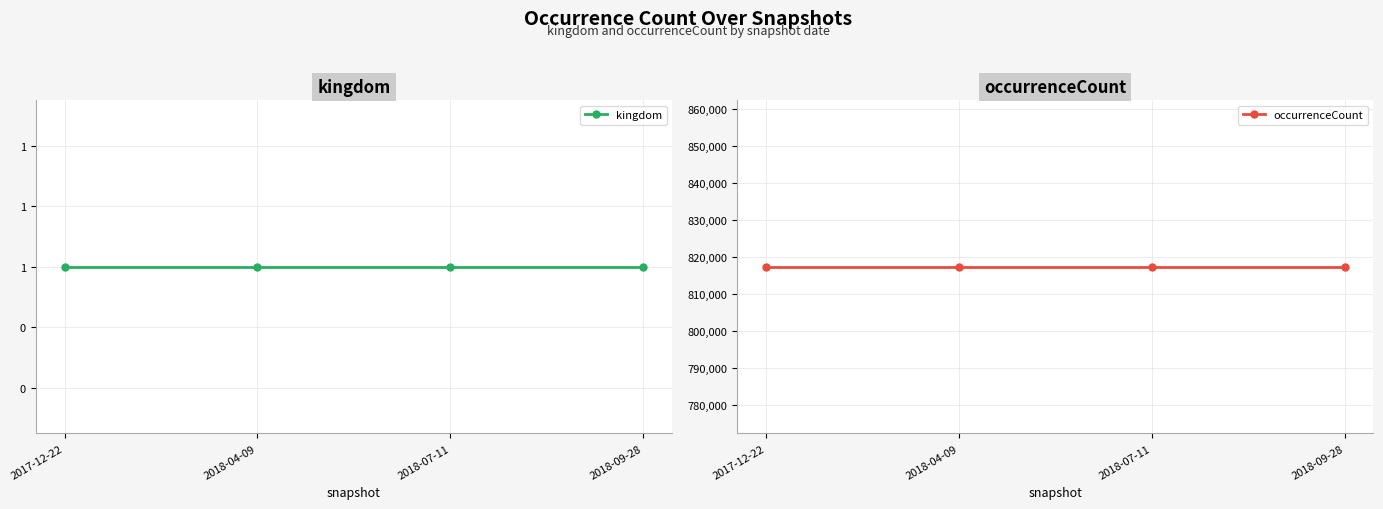

Is the value of kingdom at 2018-09-28 greater than the value of occurrenceCount at 2017-12-22?

No